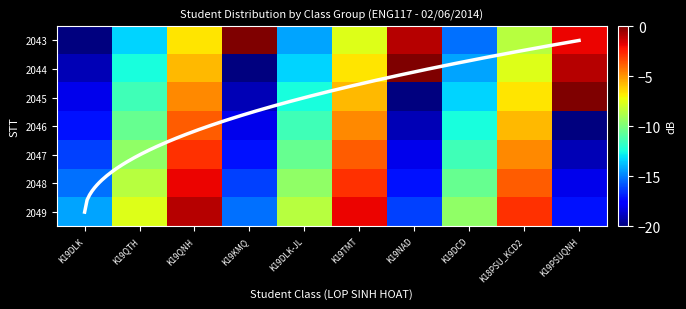

What is the average value of the 2049 series?

-9.4